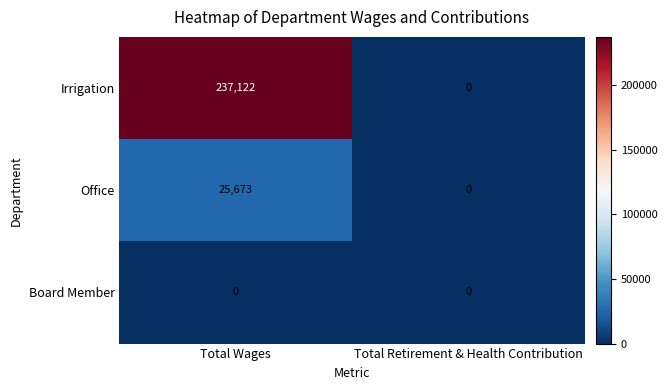

True or false: Irrigation has a value of 237122 at Total Wages.

True